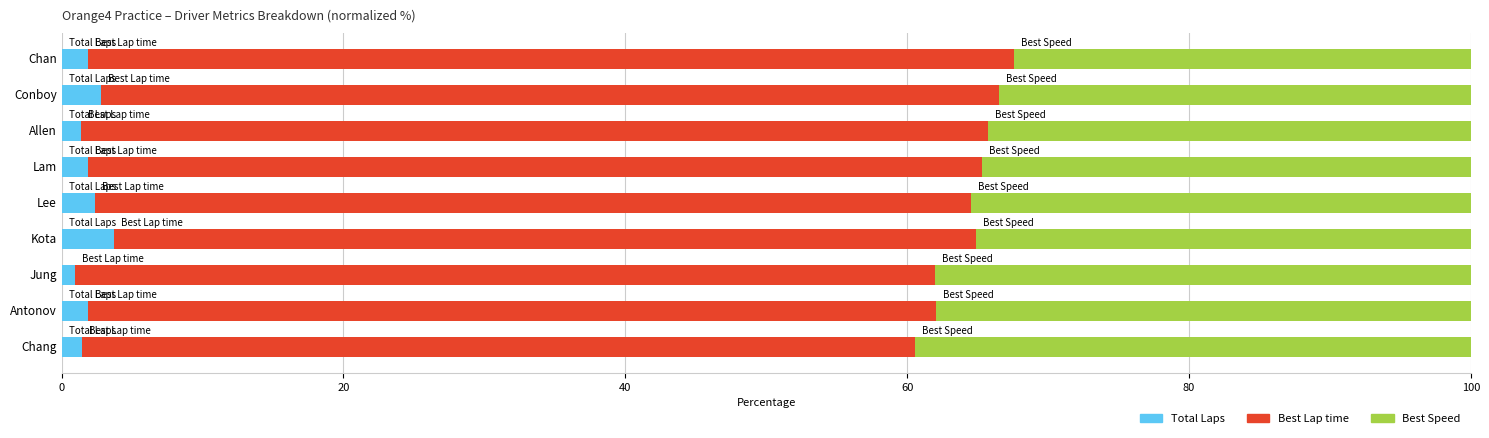

What is the maximum value for Total Laps?

3.7